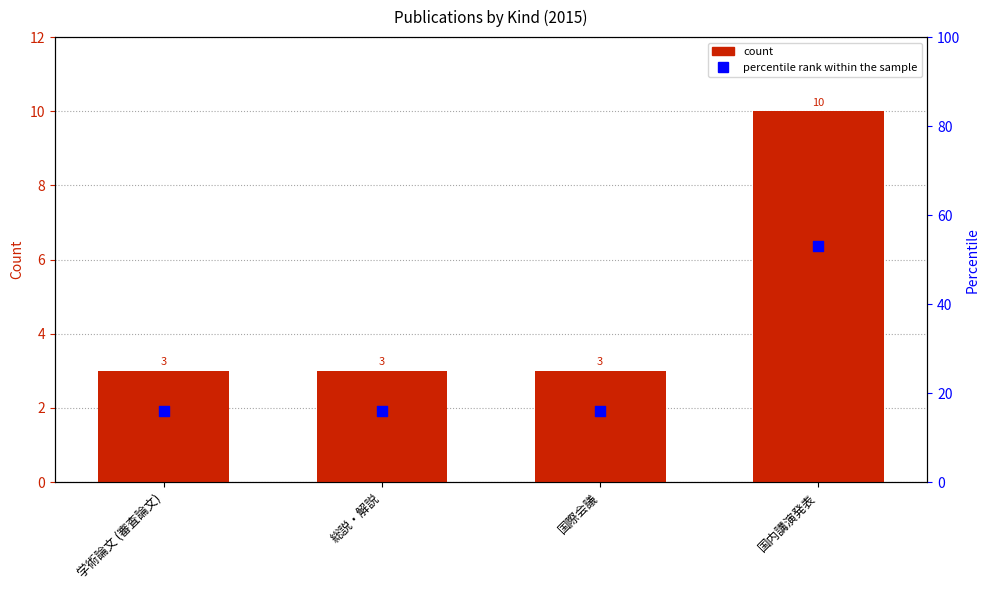

Which series contains the lowest Y value?

count